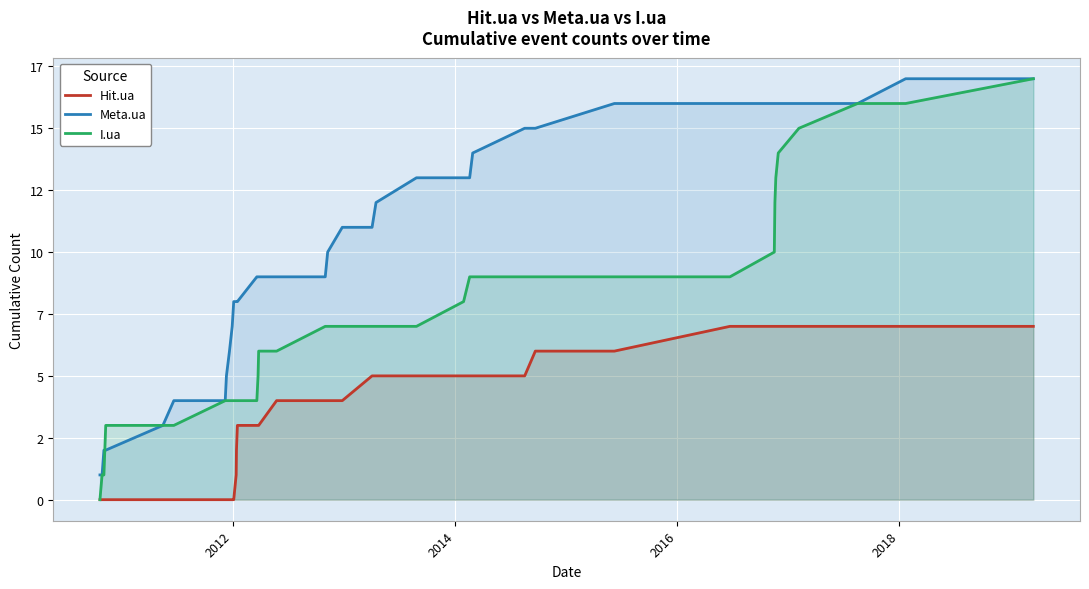

Reading left to right, transcribe all the data shown in this chart.

Hit.ua: 0	0	0	0	0	0	0	0	0	0	0	1	2	3	3	3	3	4	4	4	4	5	5	5	5	5	5	5	6	6	7	7	7	7	7	7	7	7	7	7
Meta.ua: 1	1	2	2	3	4	4	5	6	7	8	8	8	8	9	9	9	9	9	10	11	11	12	13	13	13	14	15	15	16	16	16	16	16	16	16	16	16	17	17
I.ua: 0	1	1	3	3	3	4	4	4	4	4	4	4	4	4	5	6	6	7	7	7	7	7	7	8	9	9	9	9	9	9	10	11	12	13	14	15	16	16	17